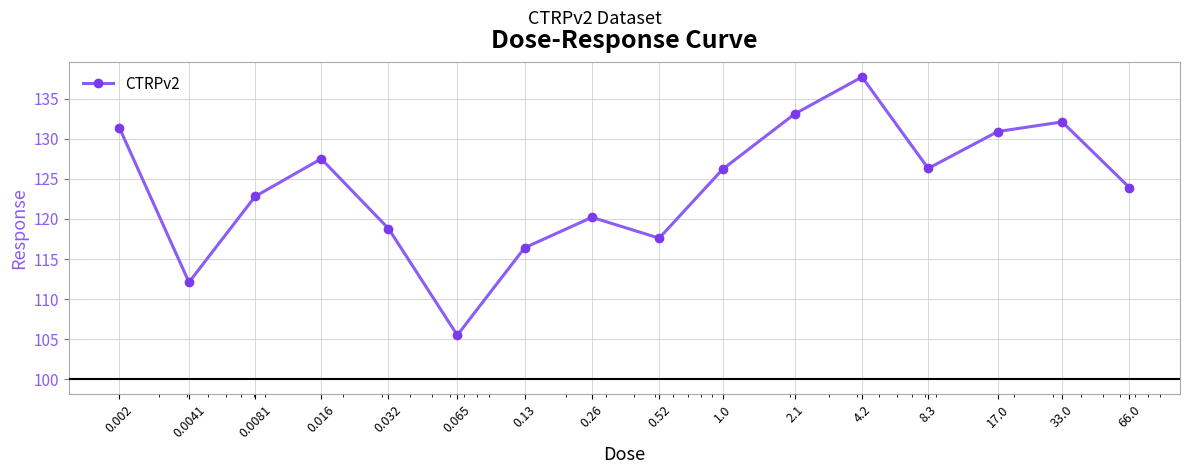

What is the greatest value displayed?

137.7